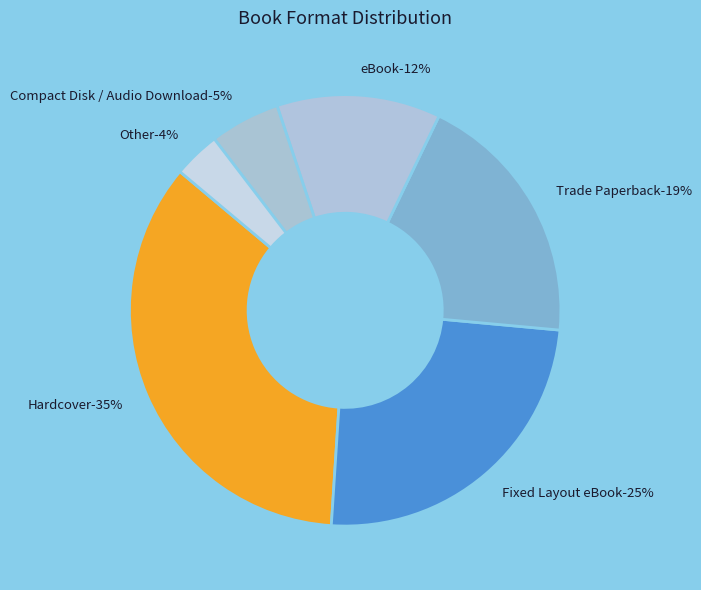

Does Trade Paperback account for over 50% of the chart?

No